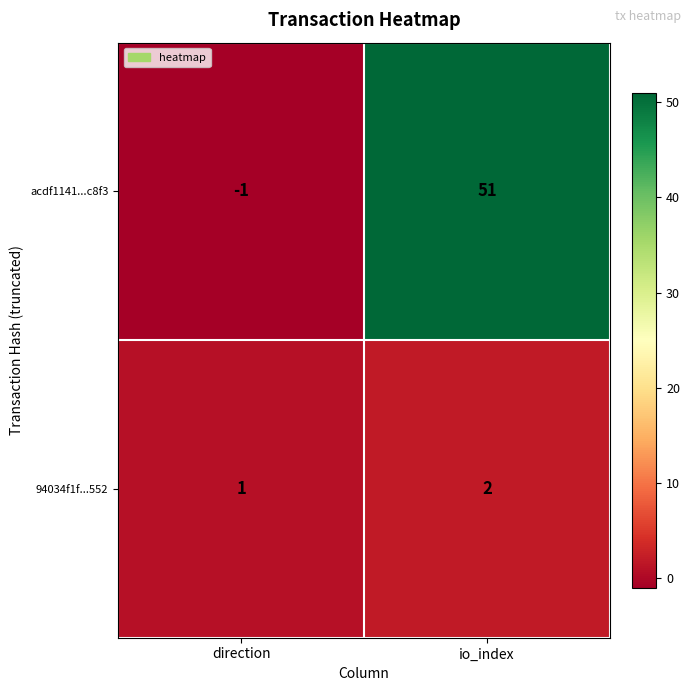

Between direction and io_index, which series saw the biggest shift?

acdf1141...c8f3